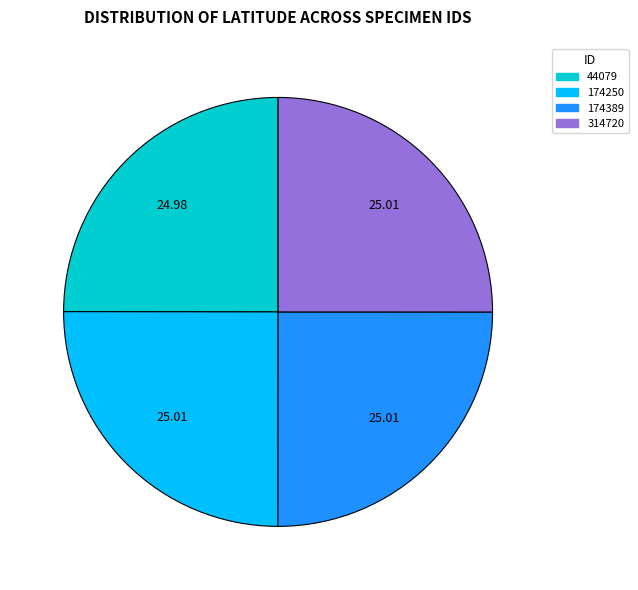

Is there any slice that represents more than half of the pie?

No